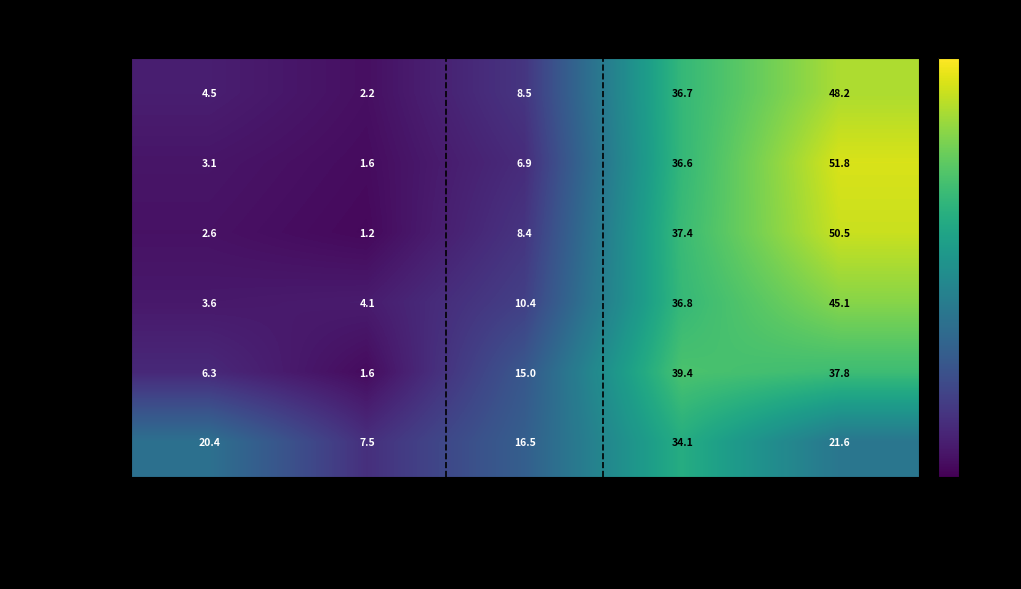

Where does the 51～100人(n=193) series first go above 10?

導入の検討はしていないが､関心がある